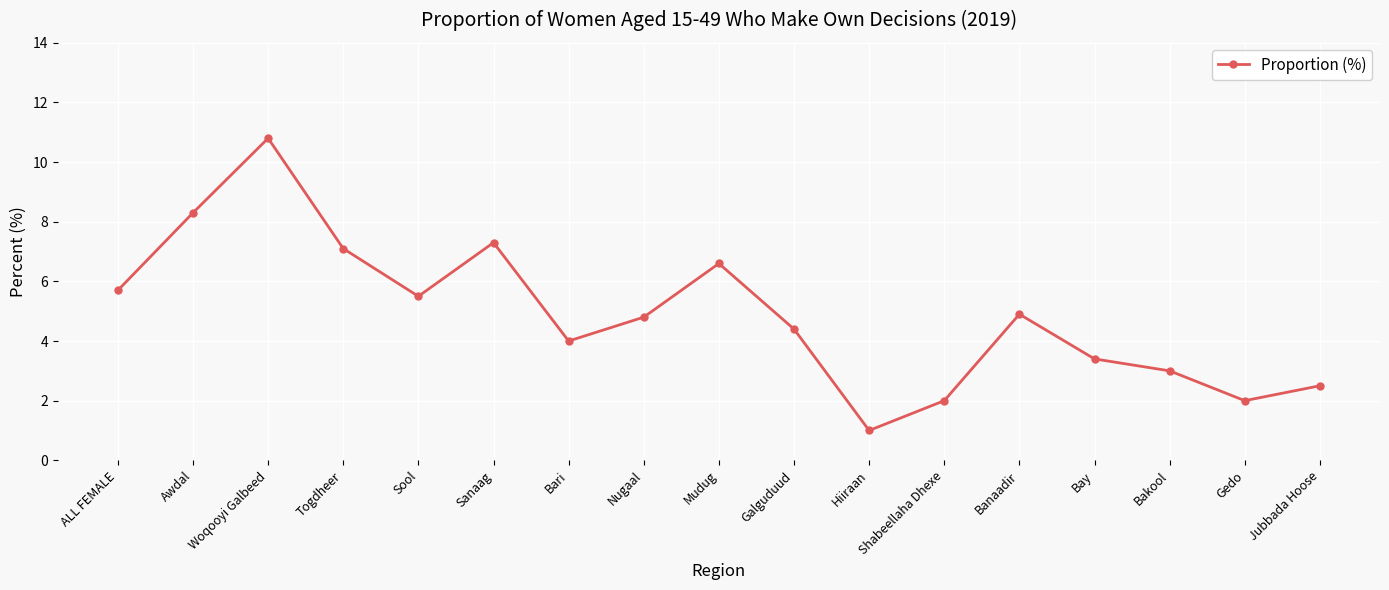

Which category has the lowest value across all series?

Hiiraan